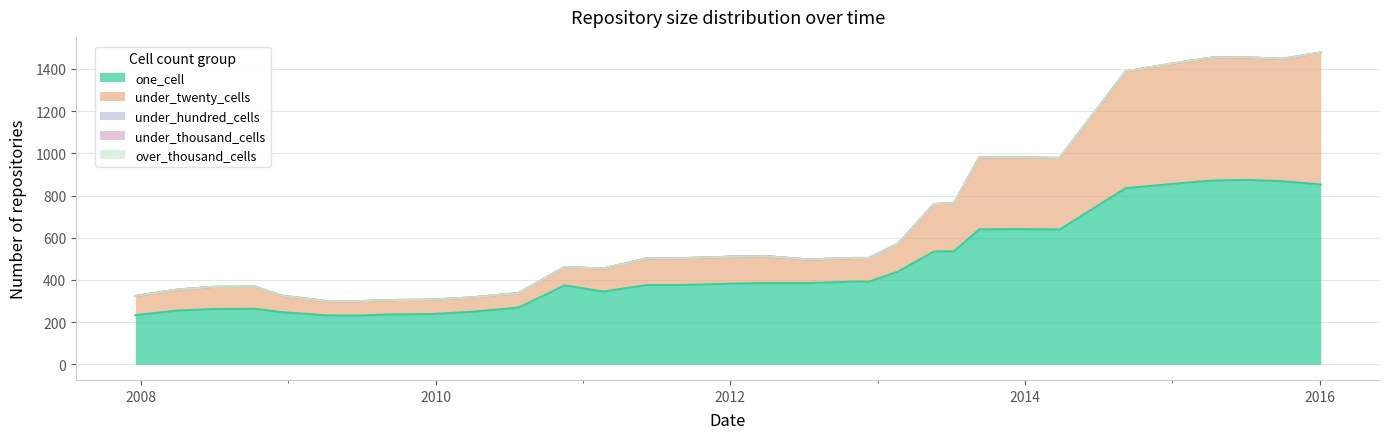

What is the difference between the highest and lowest values at 0?

345